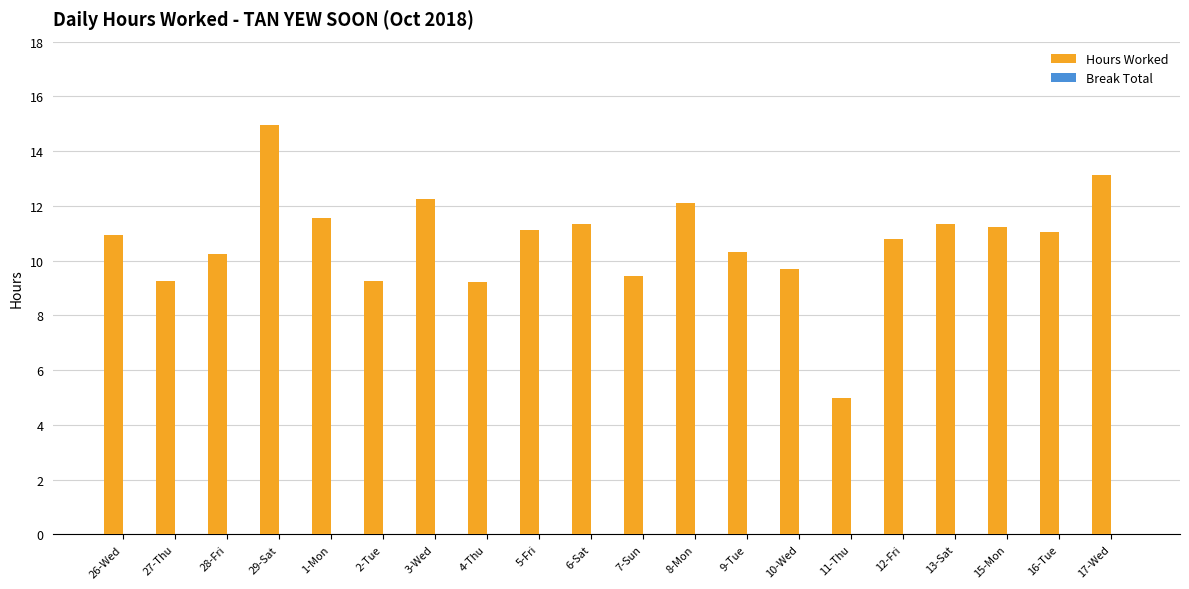

Count the number of categories in the chart.

20